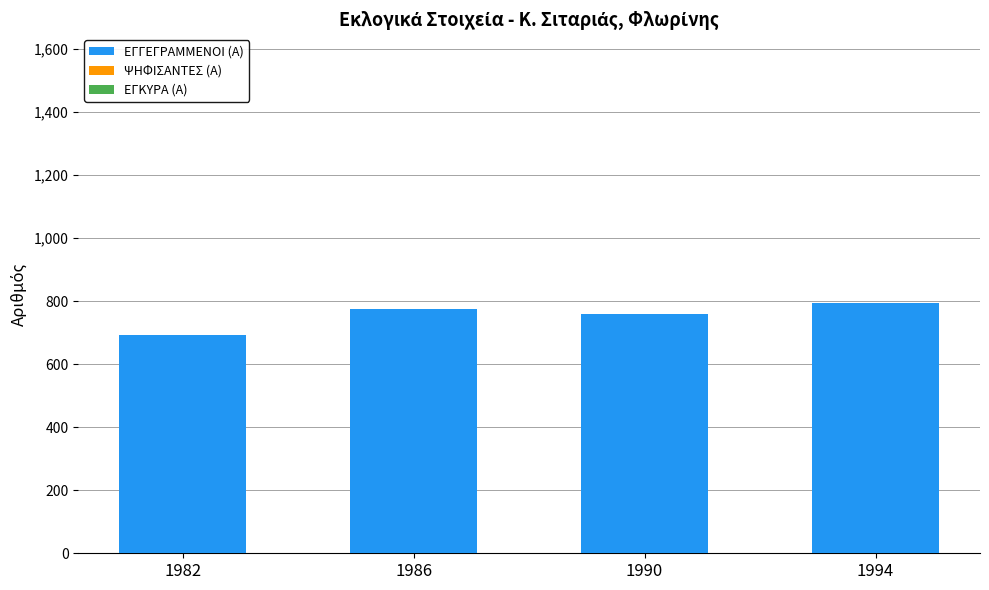

Read the value at 1994.

793